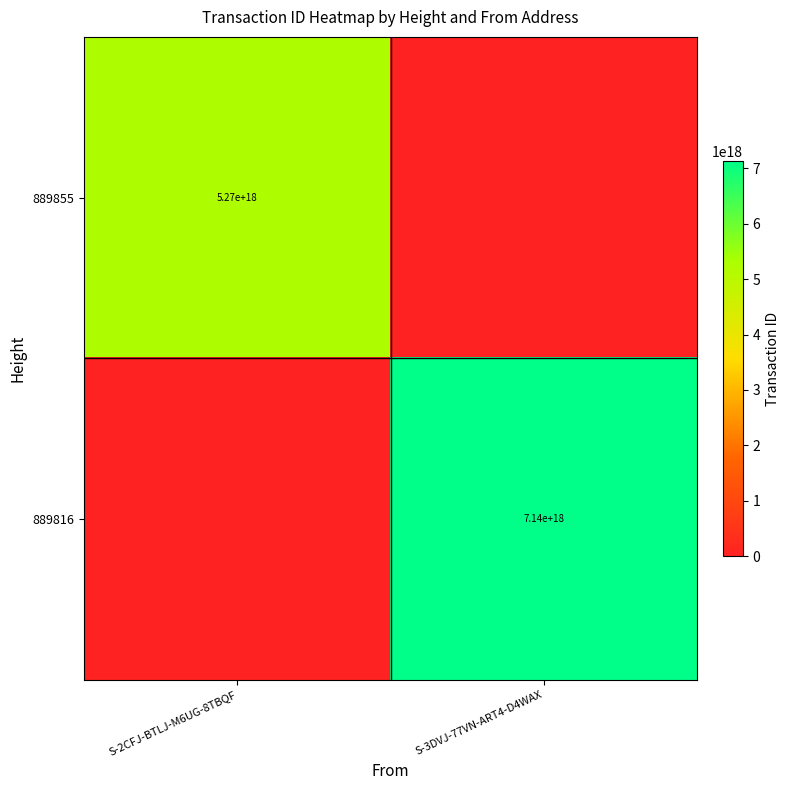

The 889816 series shows 10174164605057196032 at S-3DVJ-77VN-ART4-D4WAX. True or false?

False